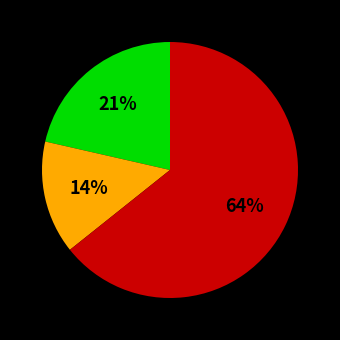

How many slices are in this pie chart?

3